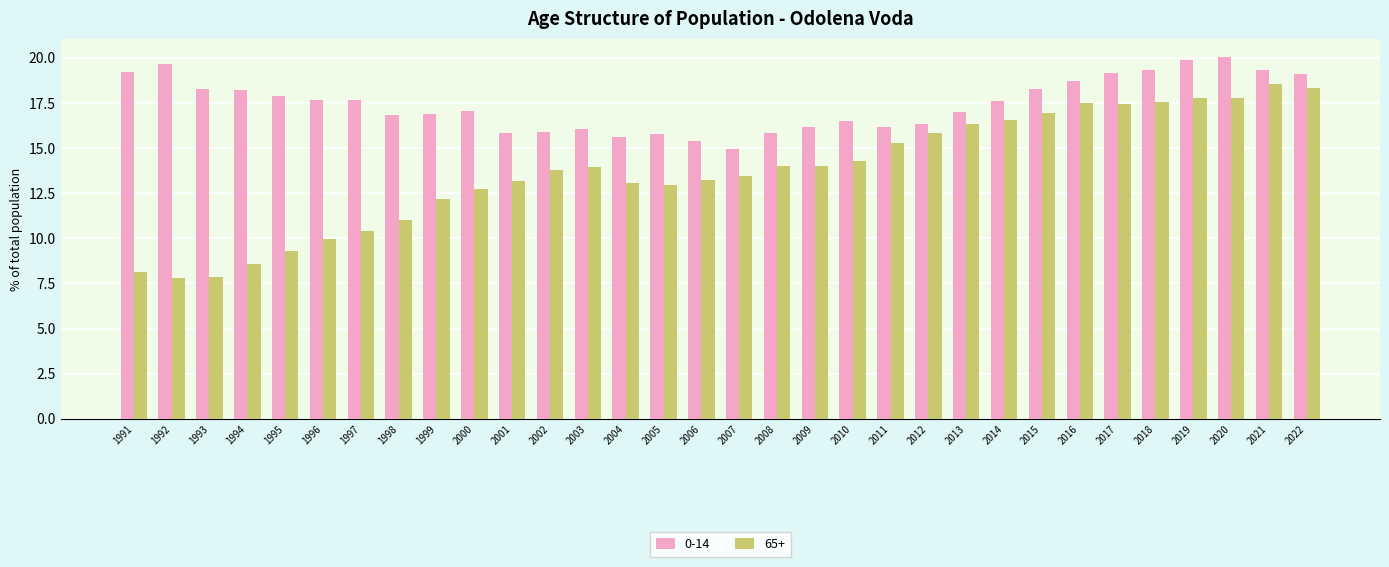

Where does the 65+ series first go above 13?

2001